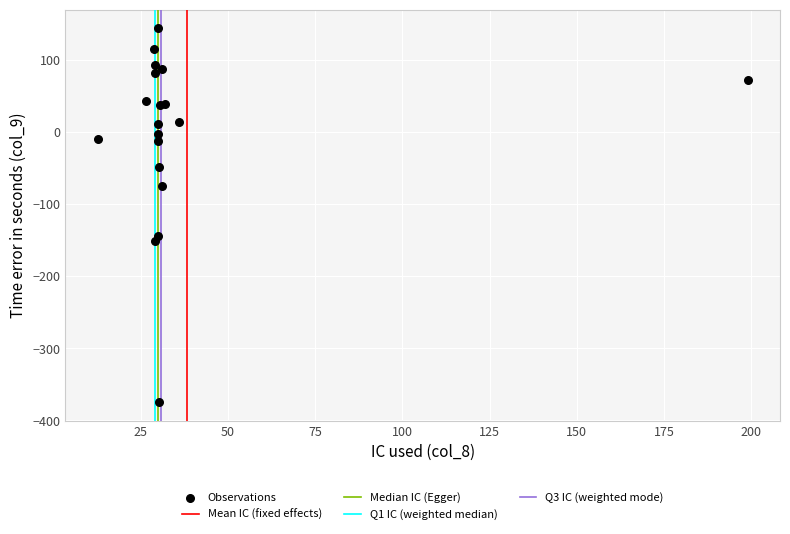

What Y value in the scatter plot is closest to -115?

-144.0